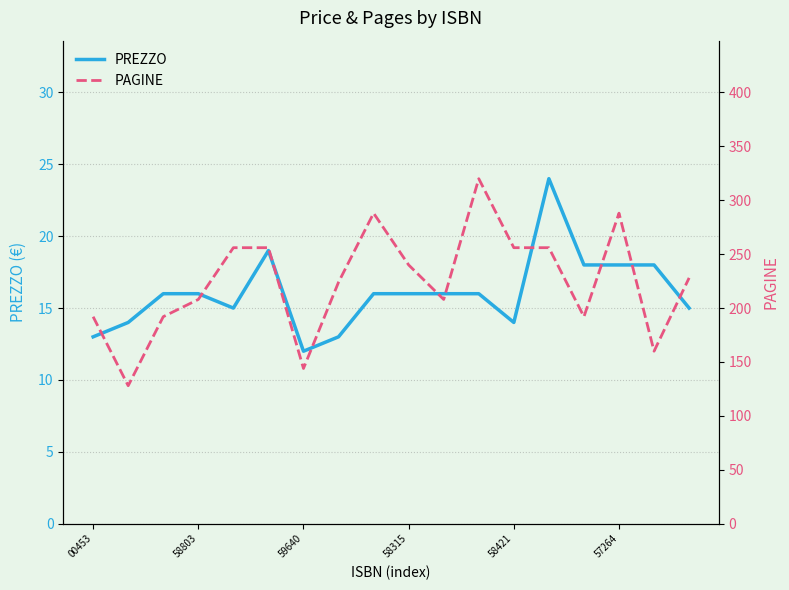

How many data points does each series have?

18